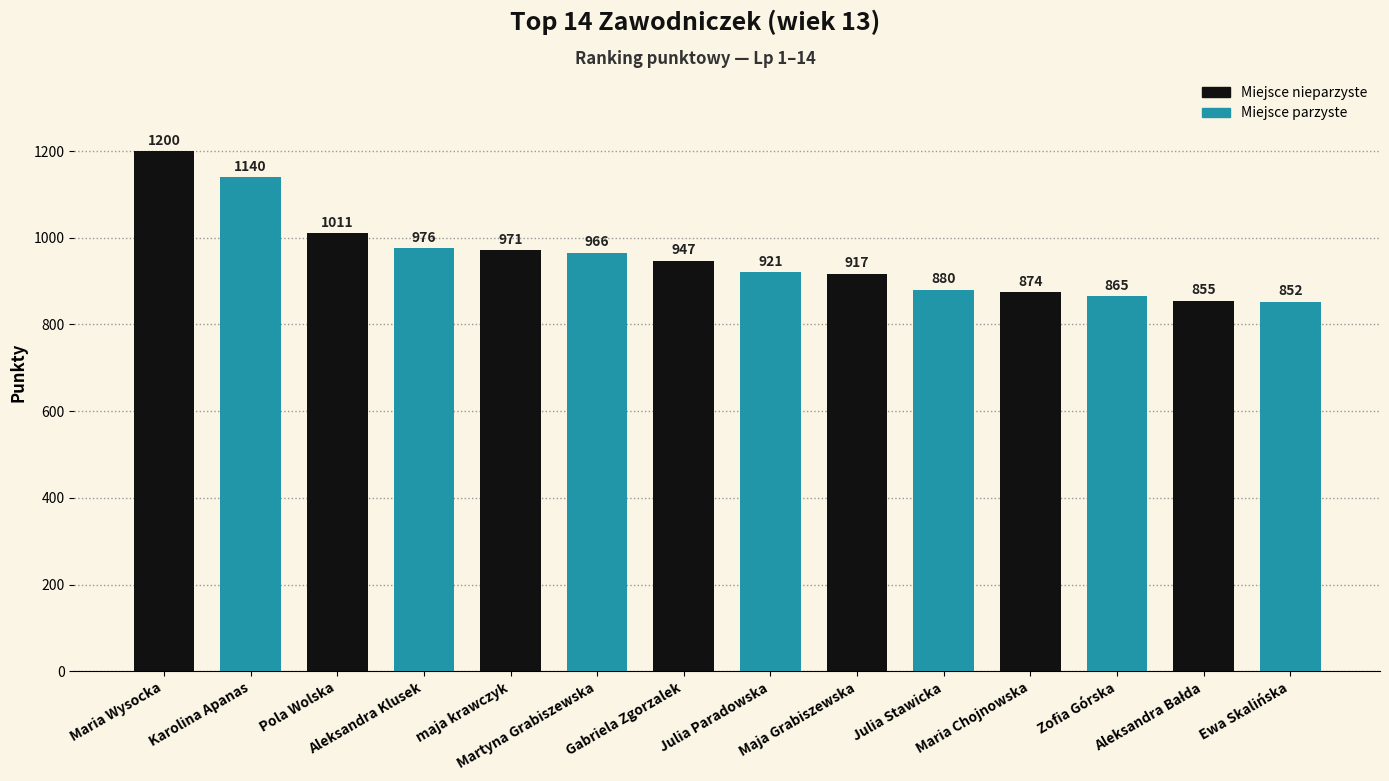

What is the average value?

955